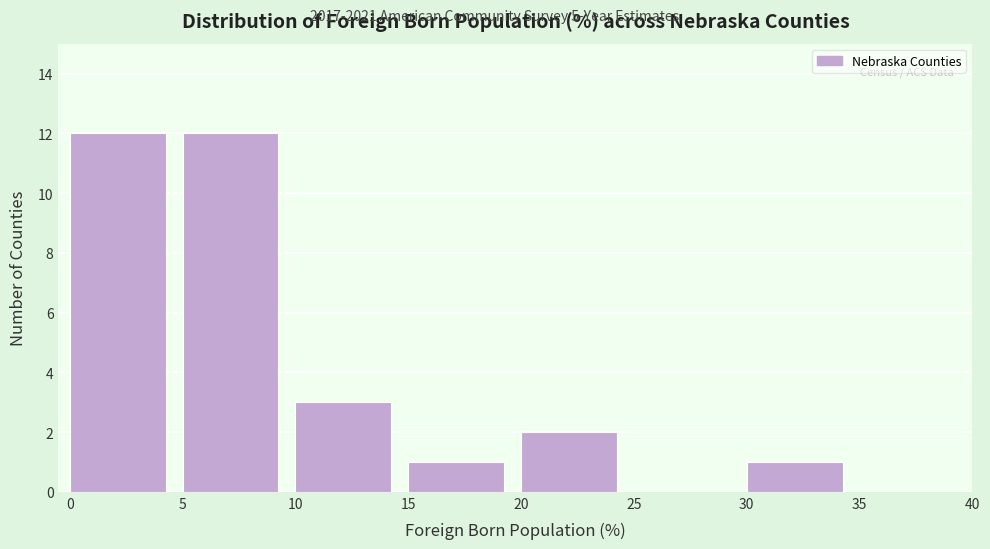

Reading left to right, transcribe this chart: for each bar, give the range it covers on the x-axis and its height. The values are not printed on the chart, so give them approximately, as read against the axis.

0 to 5: 12
5 to 10: 12
10 to 15: 3
15 to 20: 1
20 to 25: 2
25 to 30: 0
30 to 35: 1
35 to 40: 0